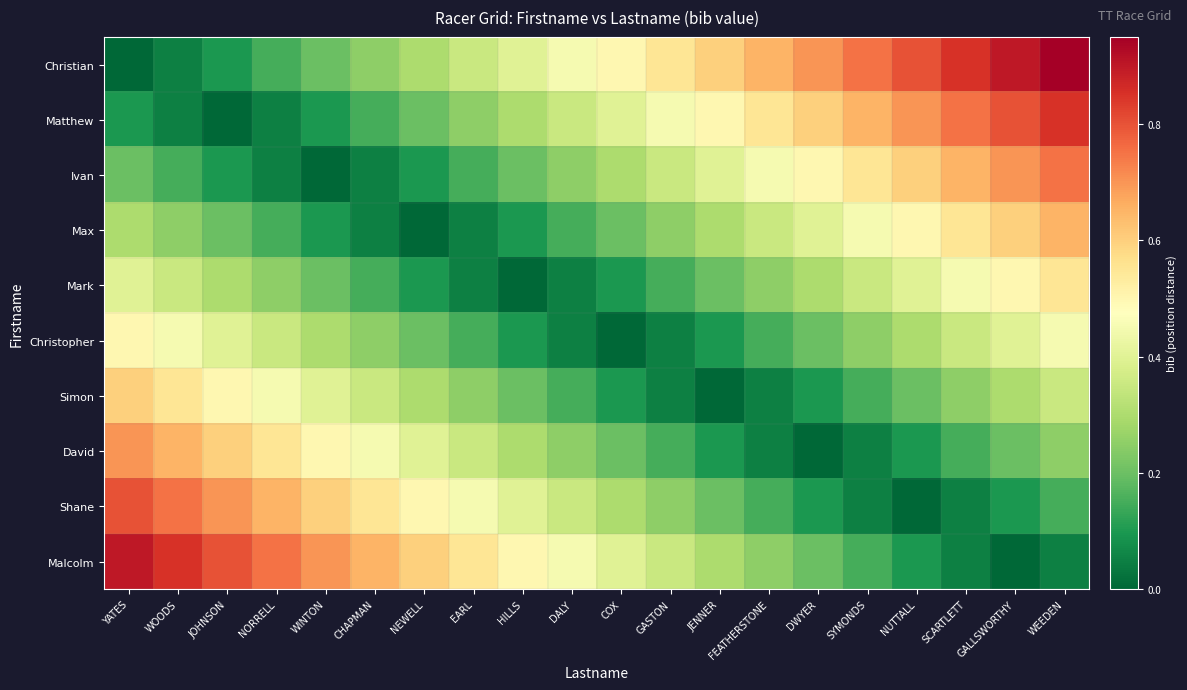

What is the spread (max minus min) of values at GALLSWORTHY?

0.9